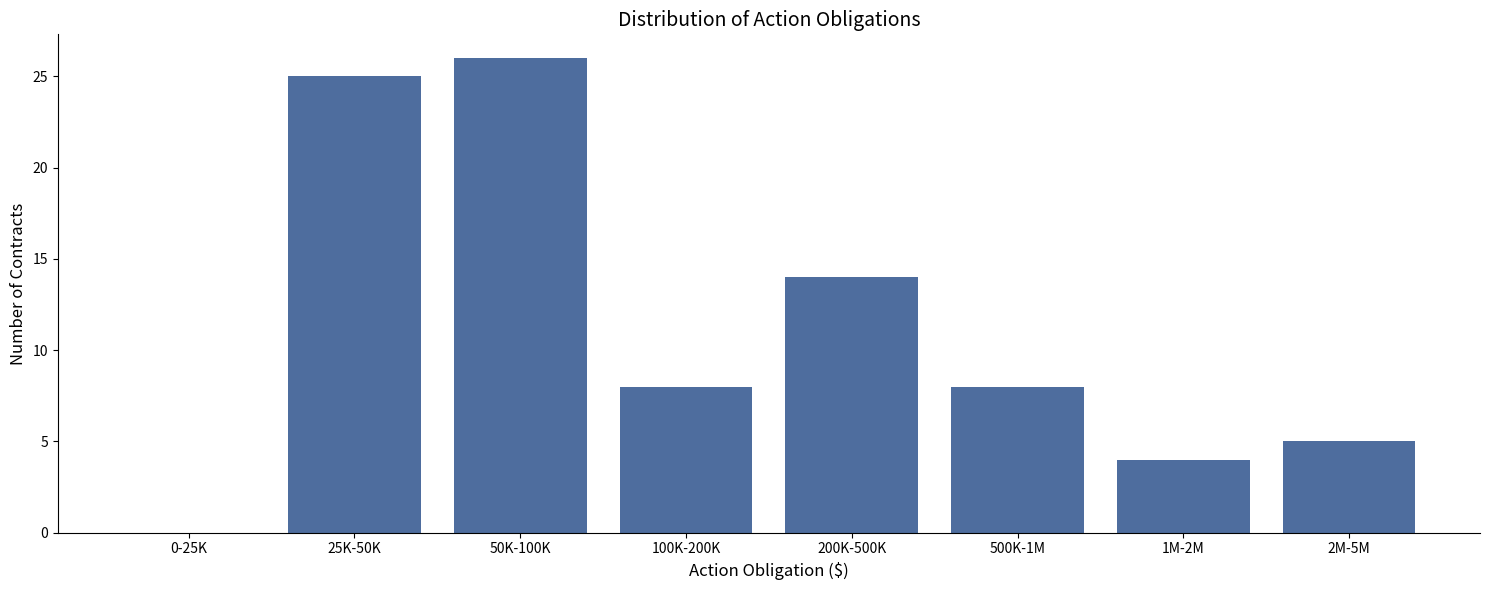

Reading right to left, what are all the values shown in this chart?

2M-5M=5	1M-2M=4	500K-1M=8	200K-500K=14	100K-200K=8	50K-100K=26	25K-50K=25	0-25K=0